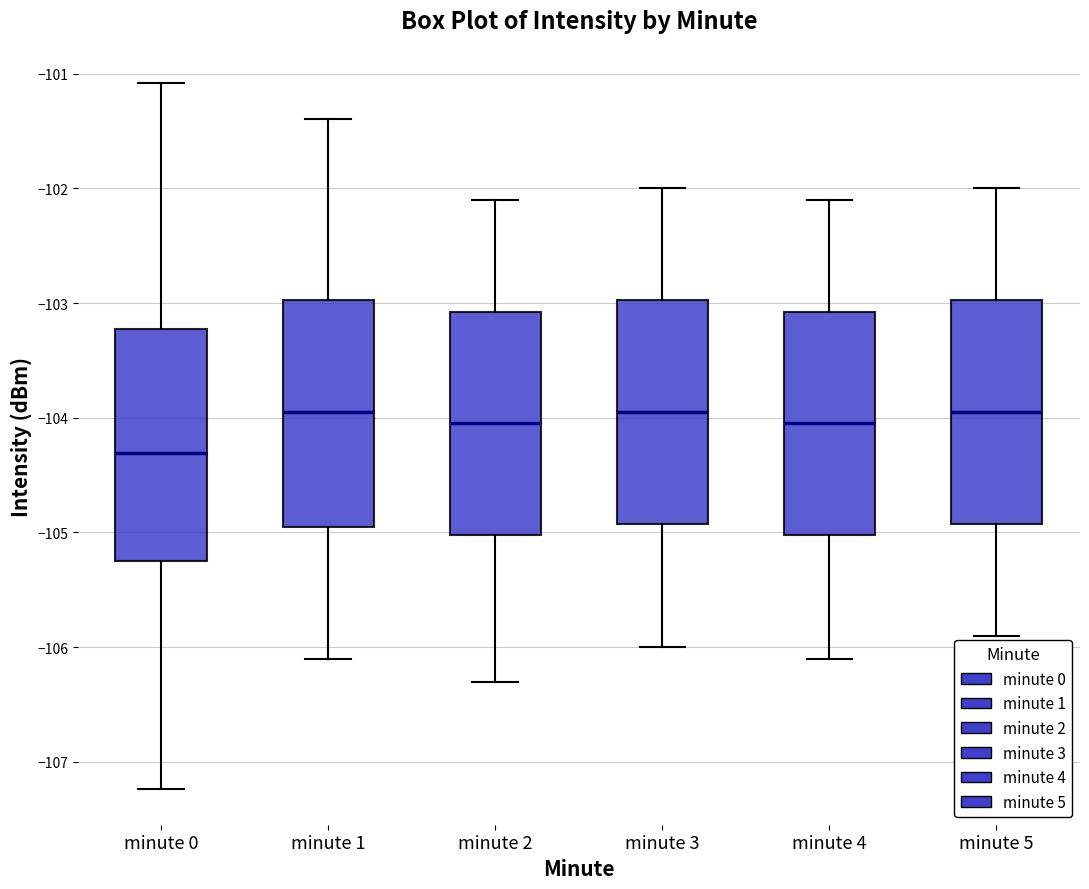

Where does the upper whisker of the box for minute 0 end on the y-axis? The values are not printed on the chart, so give them approximately, as read against the axis.

-101.1